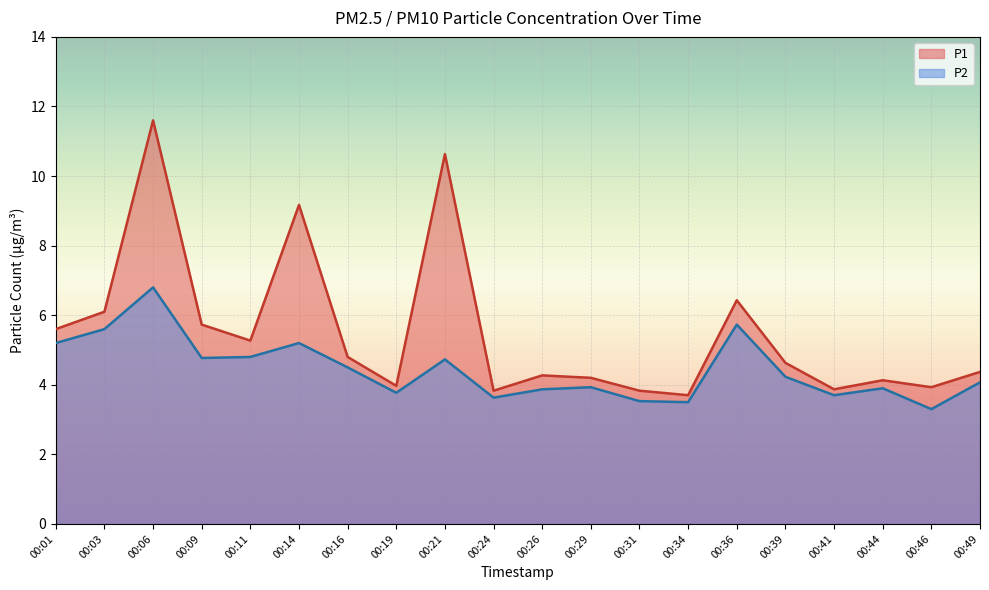

The value of P2 at 00:11 is 7.7. True or false?

False